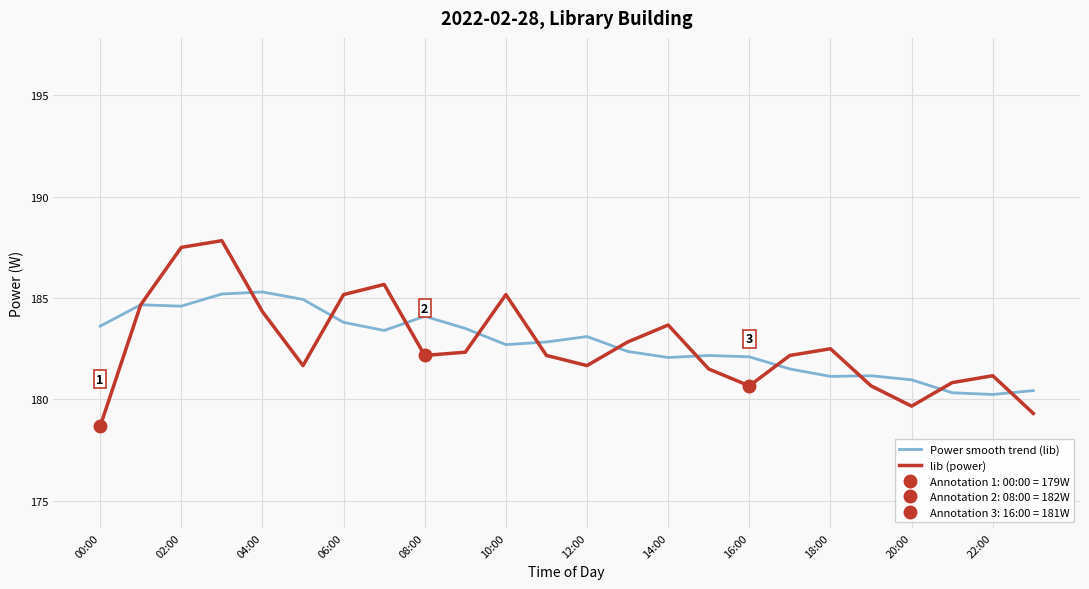

The Power smooth trend (lib) series shows 184.6 at 02:00. True or false?

True